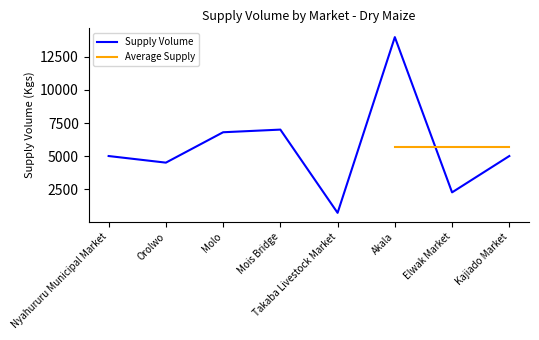

What is the difference between the values at Takaba Livestock Market and Nyahururu Municipal Market?

4300